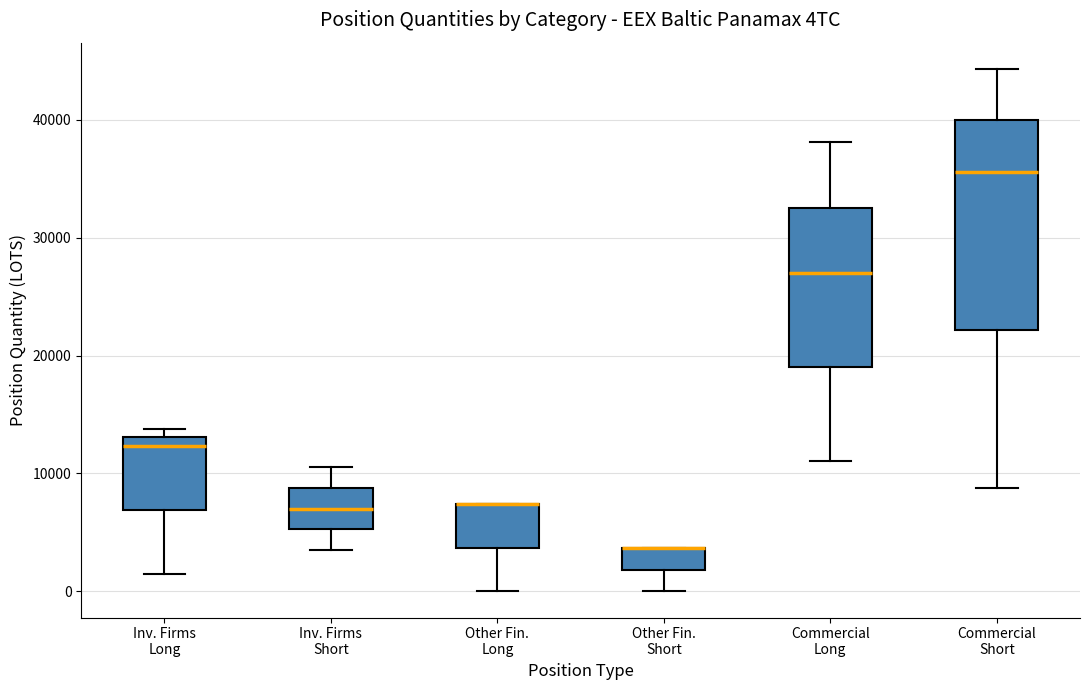

Reading left to right, read every box against the y-axis: the position of its median line, the range the box covers, and the ends of its whiskers. The values are not printed on the chart, so give them approximately, as read against the axis.

Inv. Firms Long: median 12000, box 7000 to 13000, whiskers 1000 to 14000
Inv. Firms Short: median 7000, box 5000 to 9000, whiskers 4000 to 11000
Other Fin. Long: median 7000 (drawn on the box's upper edge), box 4000 to 7000, whiskers 0 to 7000
Other Fin. Short: median 4000 (drawn on the box's upper edge), box 2000 to 4000, whiskers 0 to 4000
Commercial Long: median 27000, box 19000 to 33000, whiskers 11000 to 38000
Commercial Short: median 36000, box 22000 to 40000, whiskers 9000 to 44000